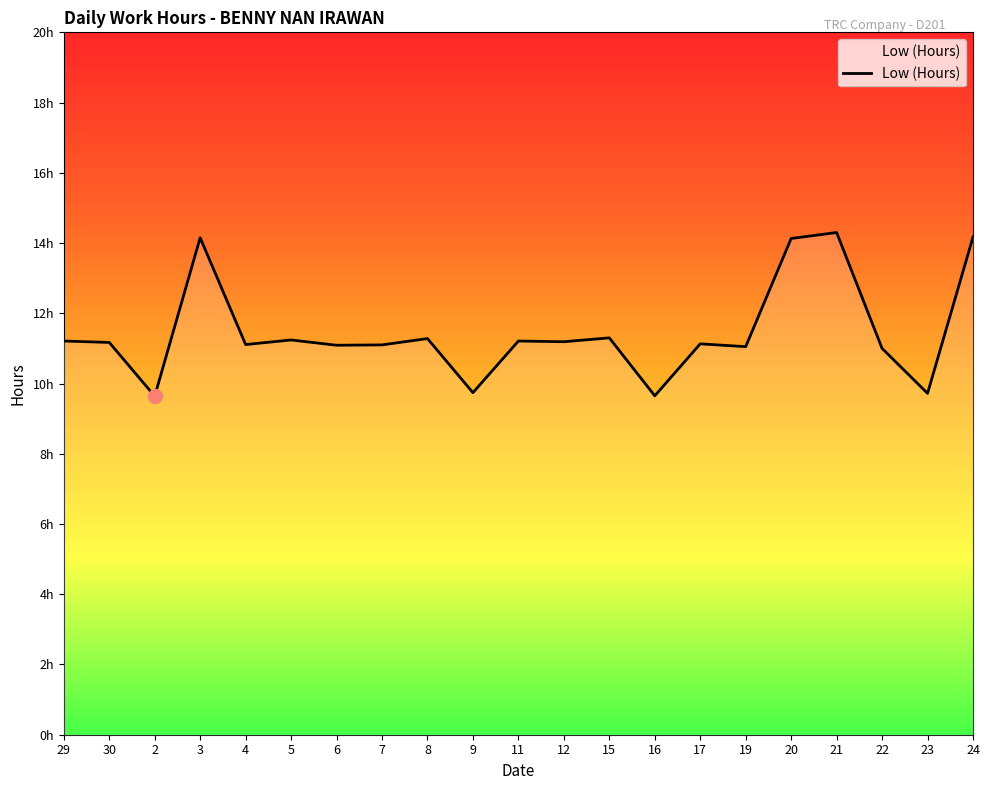

What is the label of the 9th point from the right?

15